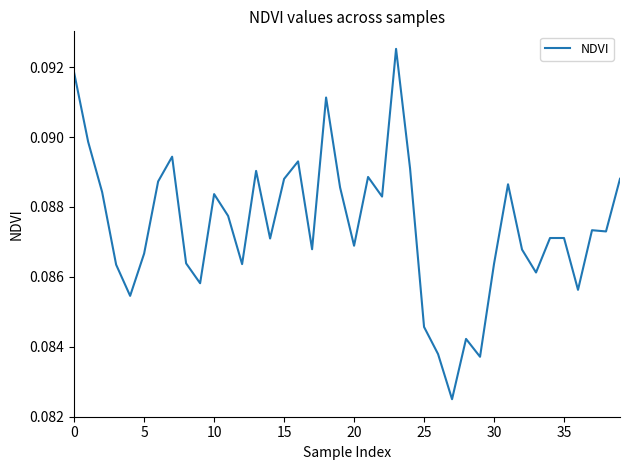

Reading left to right, extract all data points from this chart.

0.1	0.1	0.1	0.1	0.1	0.1	0.1	0.1	0.1	0.1	0.1	0.1	0.1	0.1	0.1	0.1	0.1	0.1	0.1	0.1	0.1	0.1	0.1	0.1	0.1	0.1	0.1	0.1	0.1	0.1	0.1	0.1	0.1	0.1	0.1	0.1	0.1	0.1	0.1	0.1